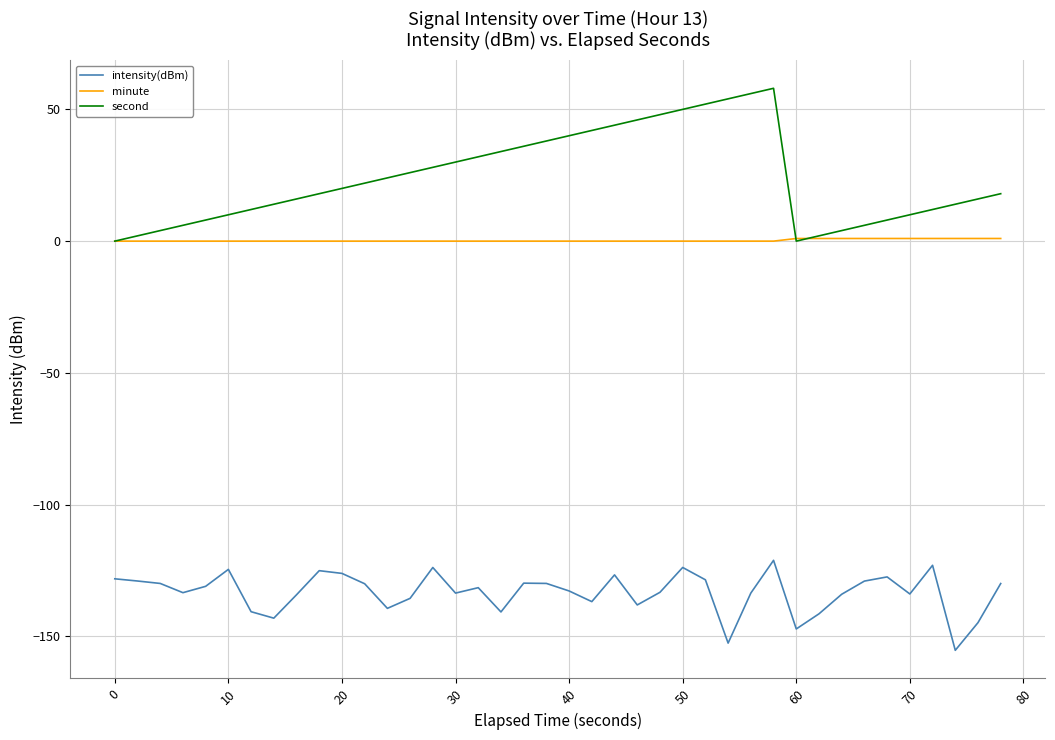

Rank the series by their maximum value, from lowest to highest.

intensity(dBm), minute, second